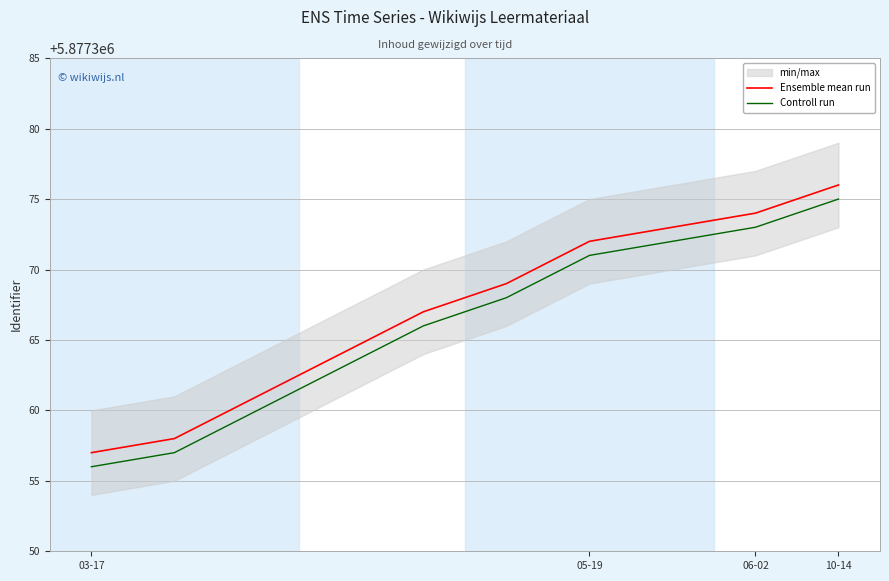

Reading left to right, what are all the values shown in this chart?

Ensemble mean run: 5877357	5877358	5877361	5877364	5877367	5877369	5877372	5877373	5877374	5877376
Controll run: 5877356	5877357	5877360	5877363	5877366	5877368	5877371	5877372	5877373	5877375